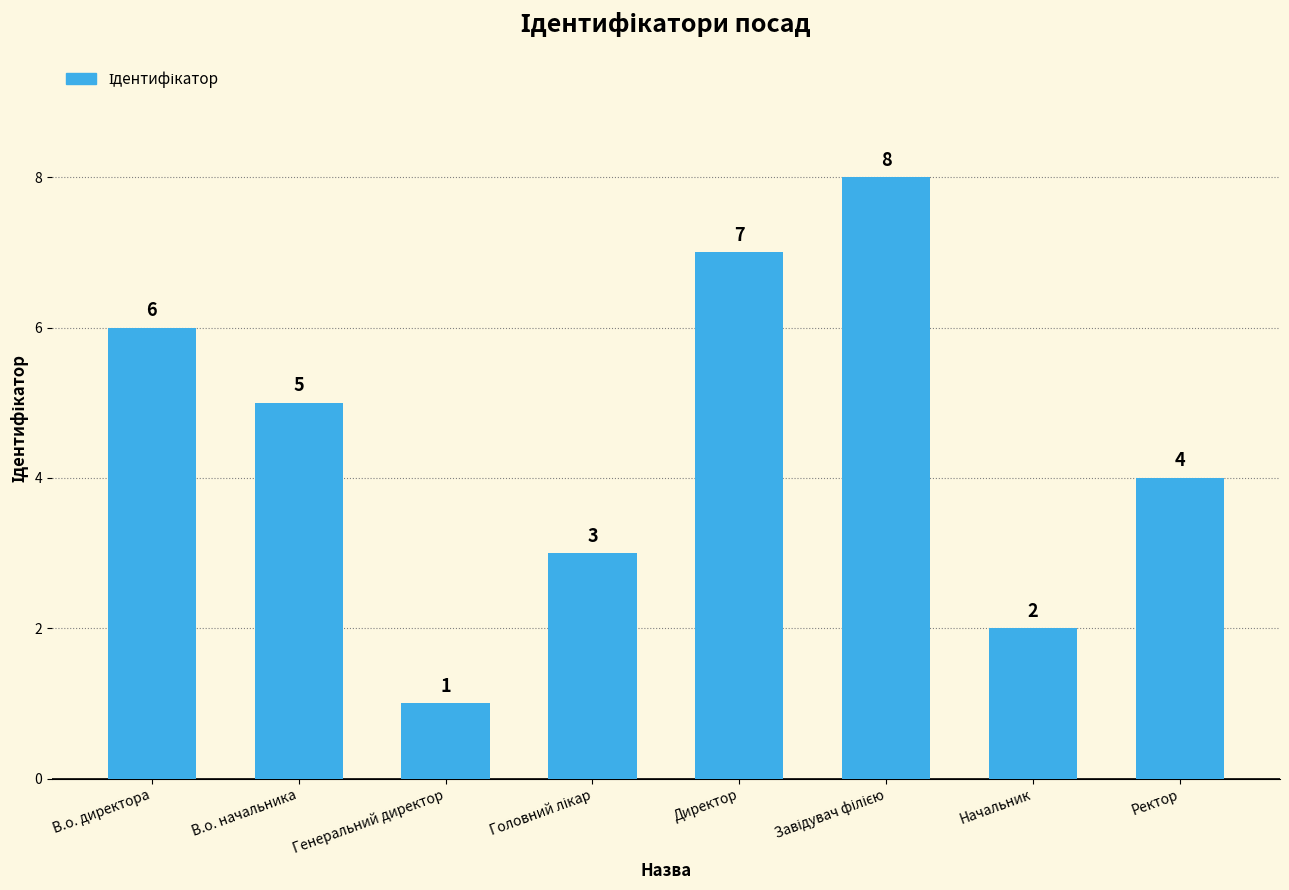

What is the label of the 2nd bar from the left?

В.о. начальника